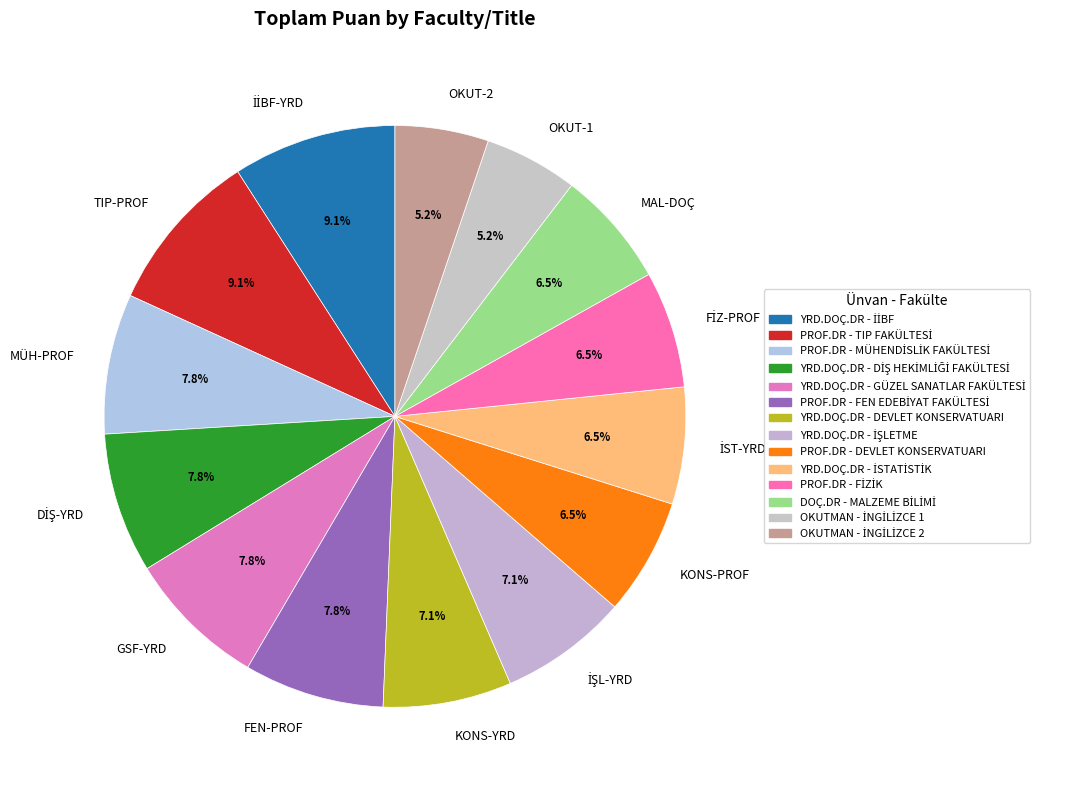

How much of the chart is everything except TIP-PROF?

90.9%